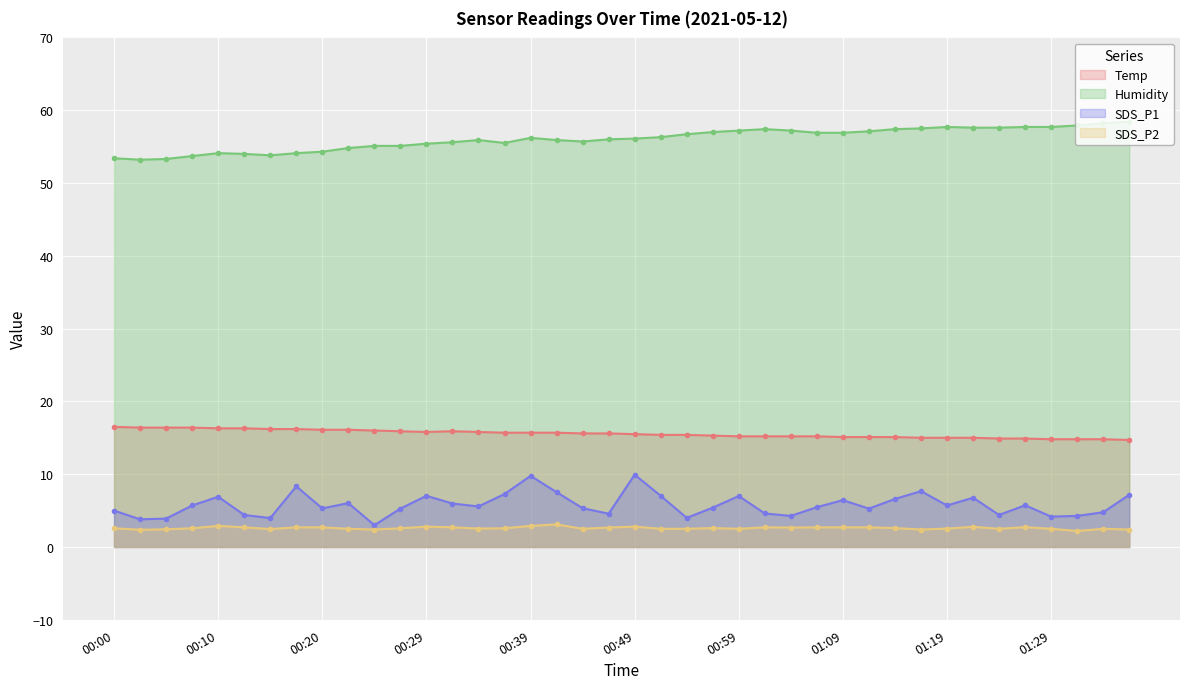

What position from the right is 00:52?

19